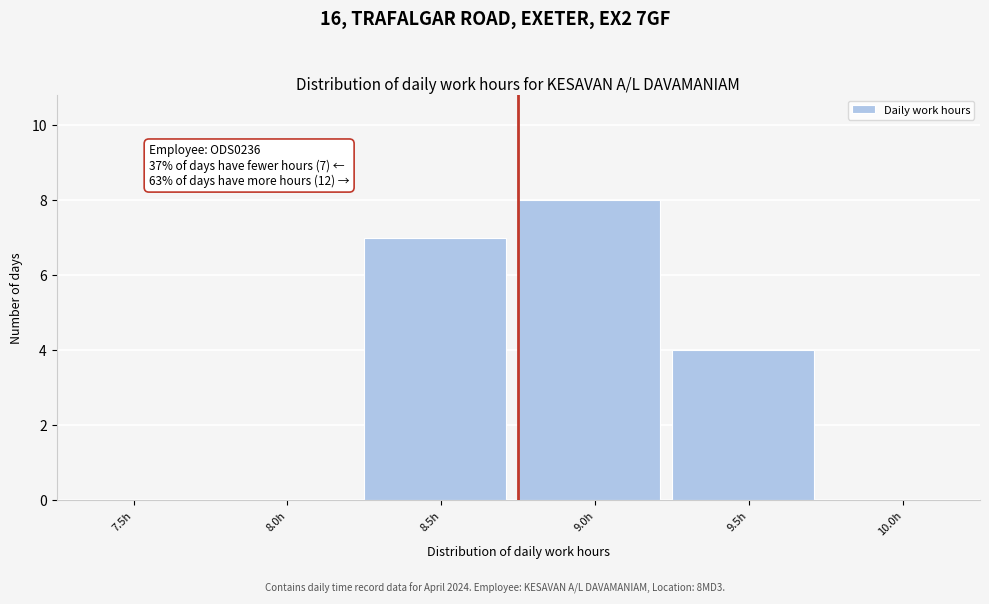

Reading left to right, extract all data points from this chart.

7.5h=0	8.0h=0	8.5h=7	9.0h=8	9.5h=4	10.0h=0